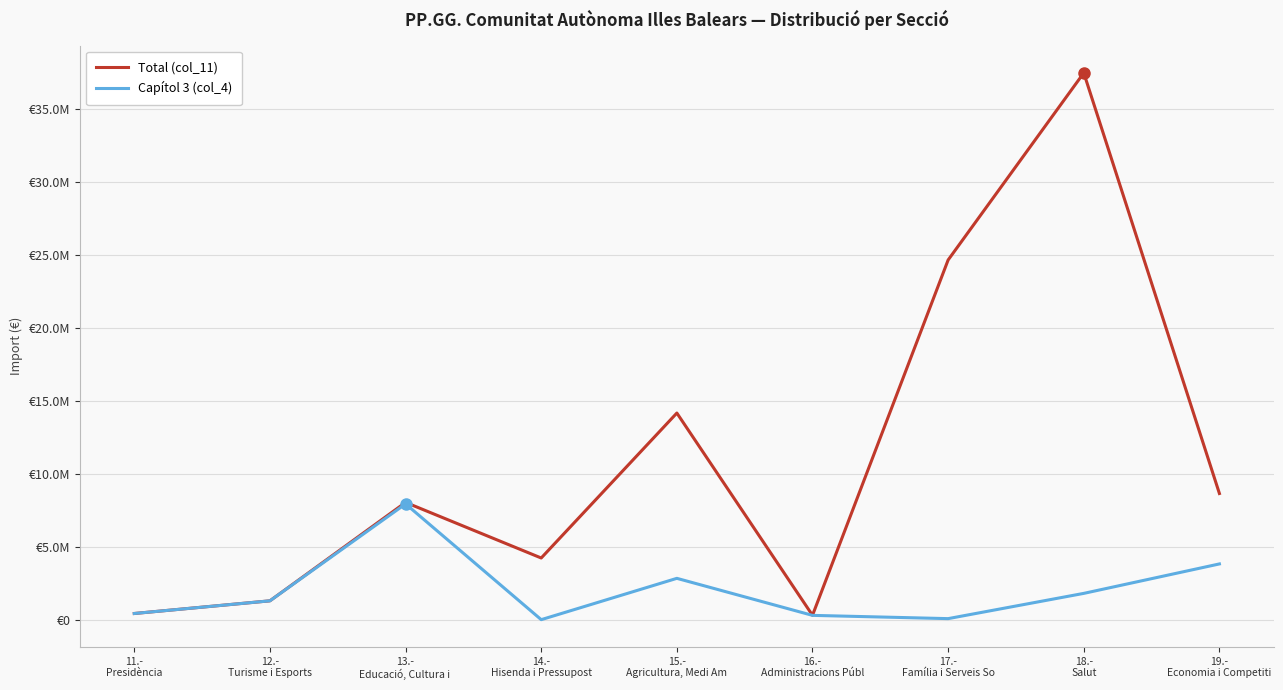

What is the label of the 7th point from the left?

17.-
Família i Serveis So